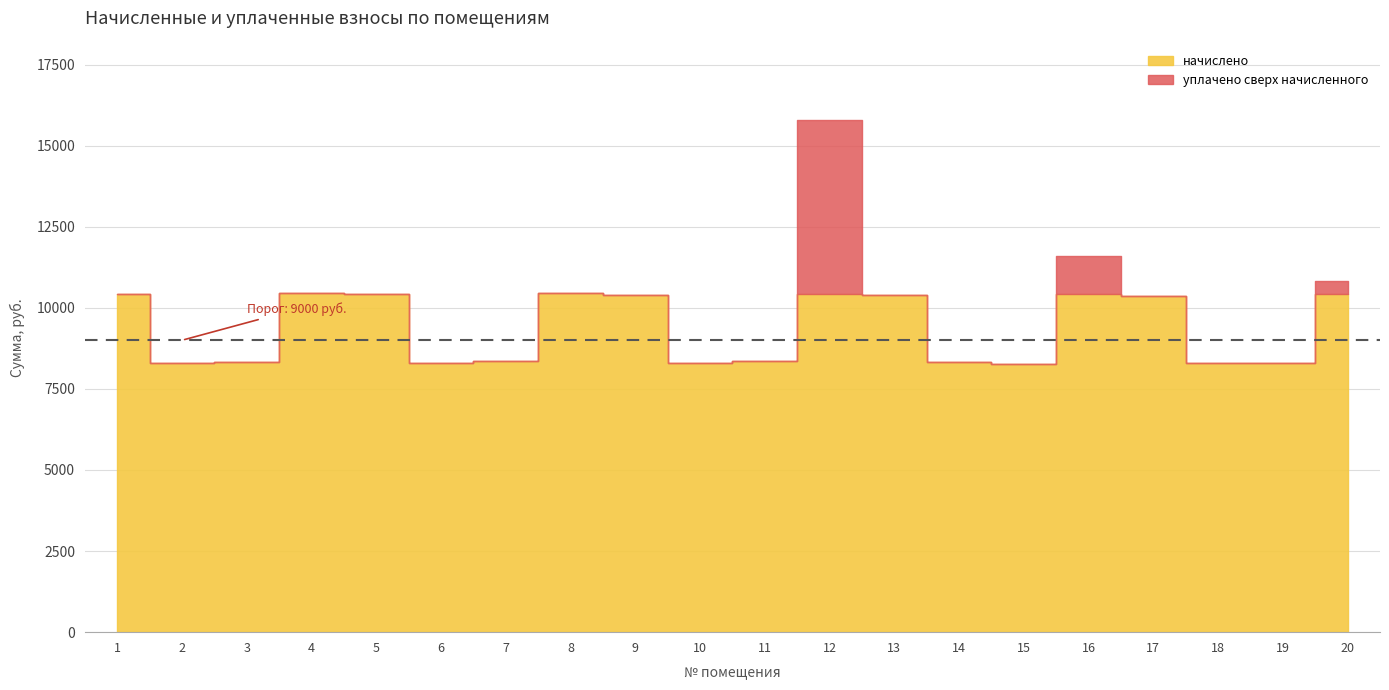

How many interior local peaks does the уплачено series have?

4